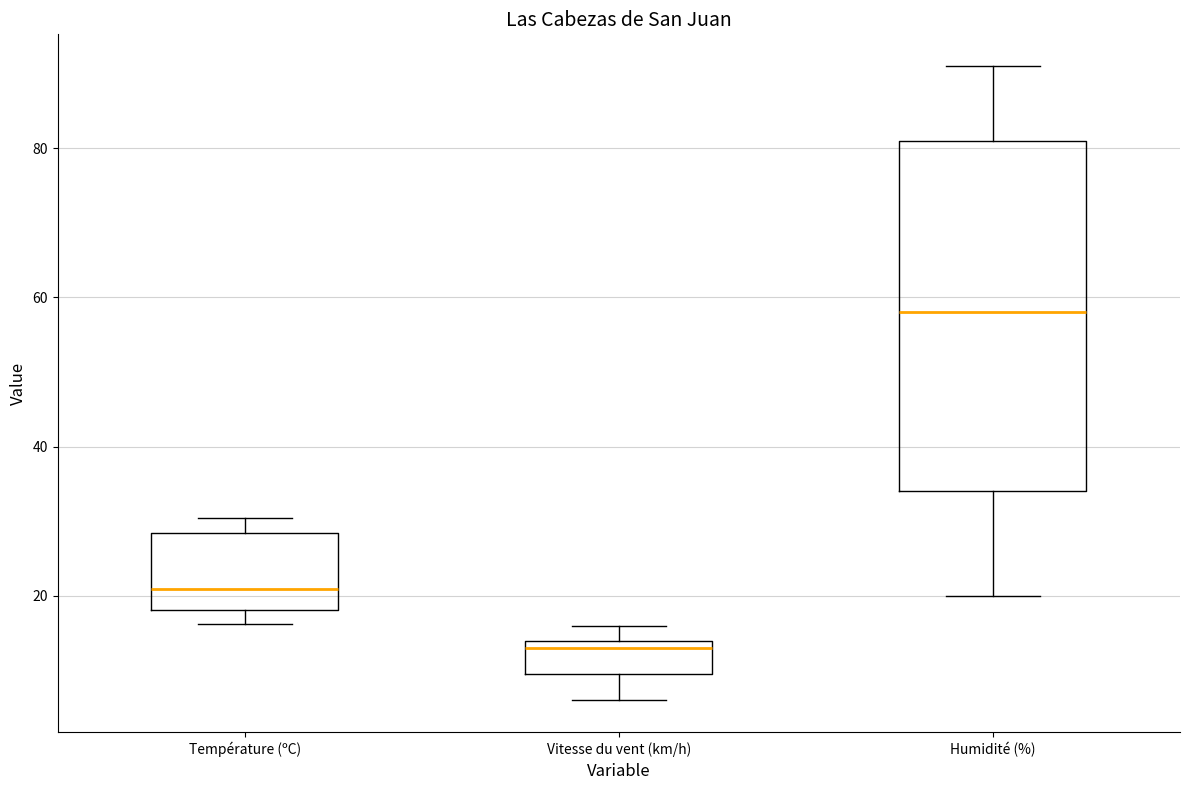

Reading left to right, read every box against the y-axis: the position of its median line, the range the box covers, and the ends of its whiskers. The values are not printed on the chart, so give them approximately, as read against the axis.

Température (ºC): median 20, box 18 to 28, whiskers 16 to 30
Vitesse du vent (km/h): median 14 (just below the box's upper edge), box 10 to 14, whiskers 6 to 16
Humidité (%): median 58, box 34 to 82, whiskers 20 to 92